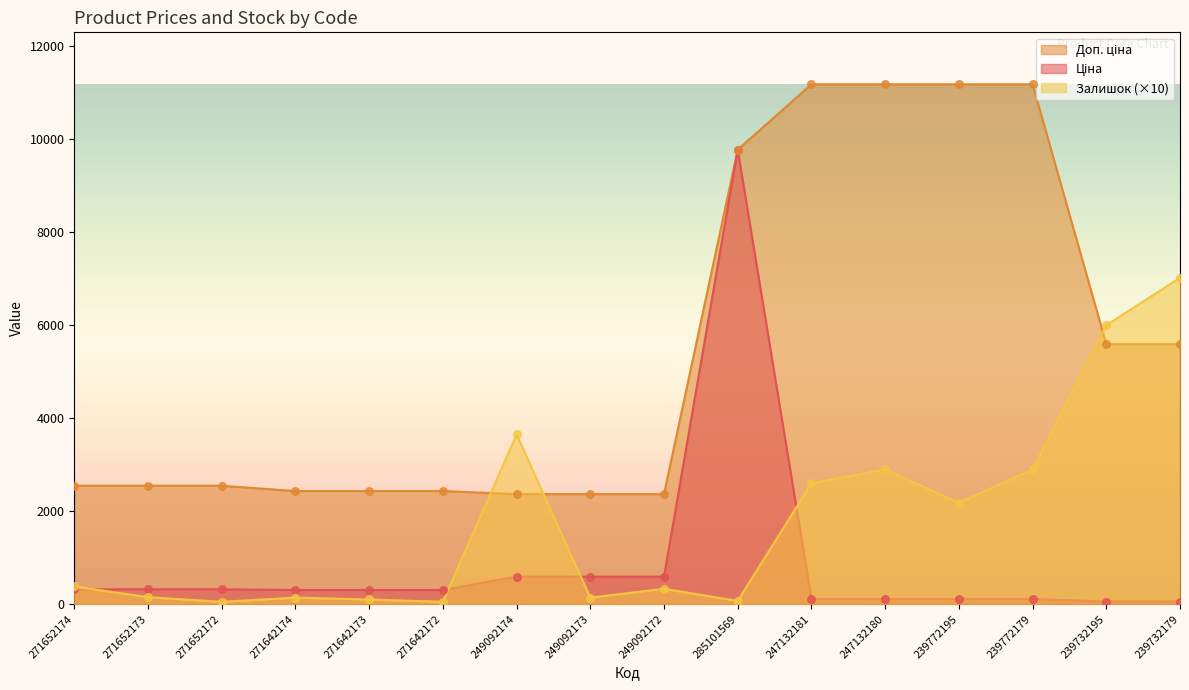

What are all the series names shown in the legend?

Ціна, Доп. ціна, Залишок